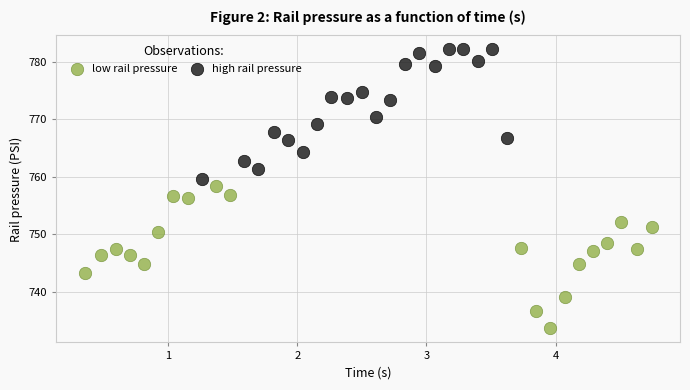

Which series reaches the minimum Y coordinate?

low rail pressure